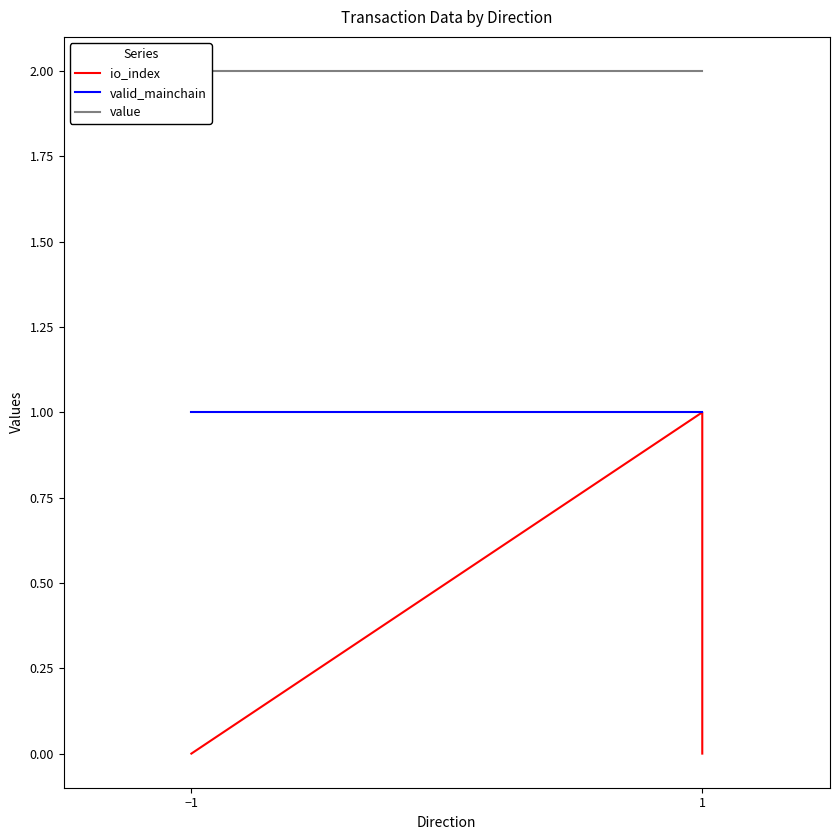

Does the chart have visible grid lines?

No